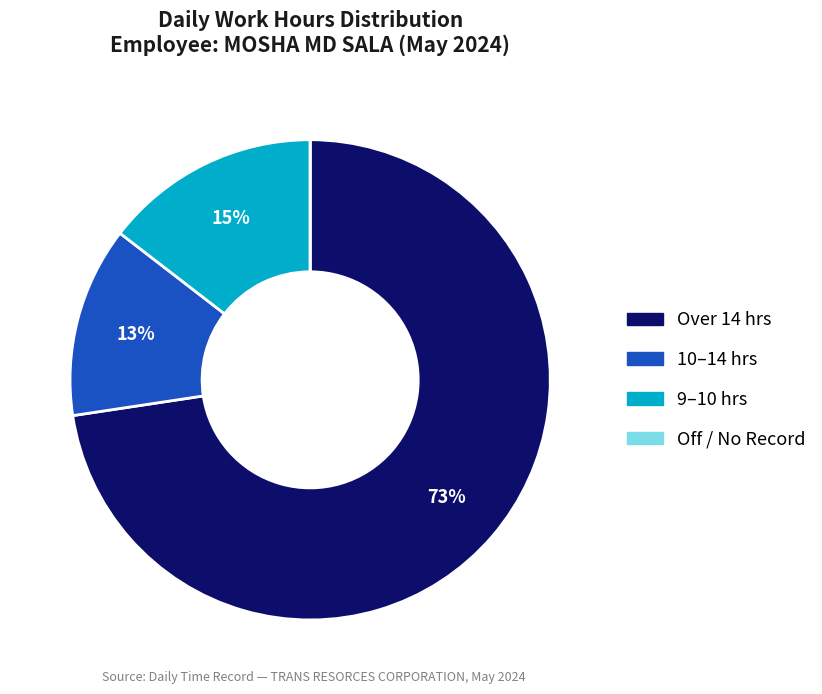

Which has a higher value, Over 14 hrs or 9–10 hrs?

Over 14 hrs